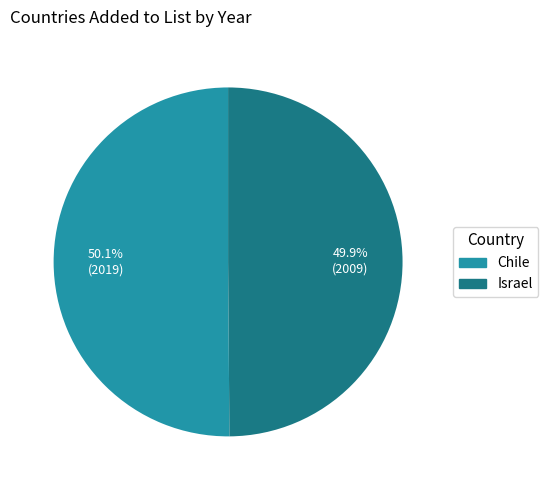

What percentage is NOT represented by Chile?

49.9%